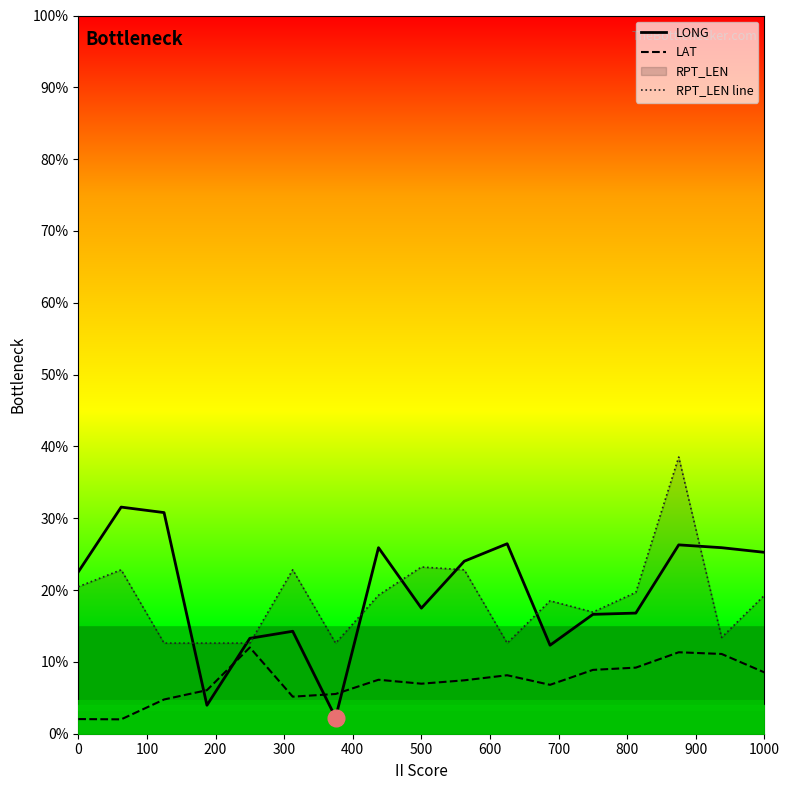

The value of LONG at 0 is 22.5. True or false?

True